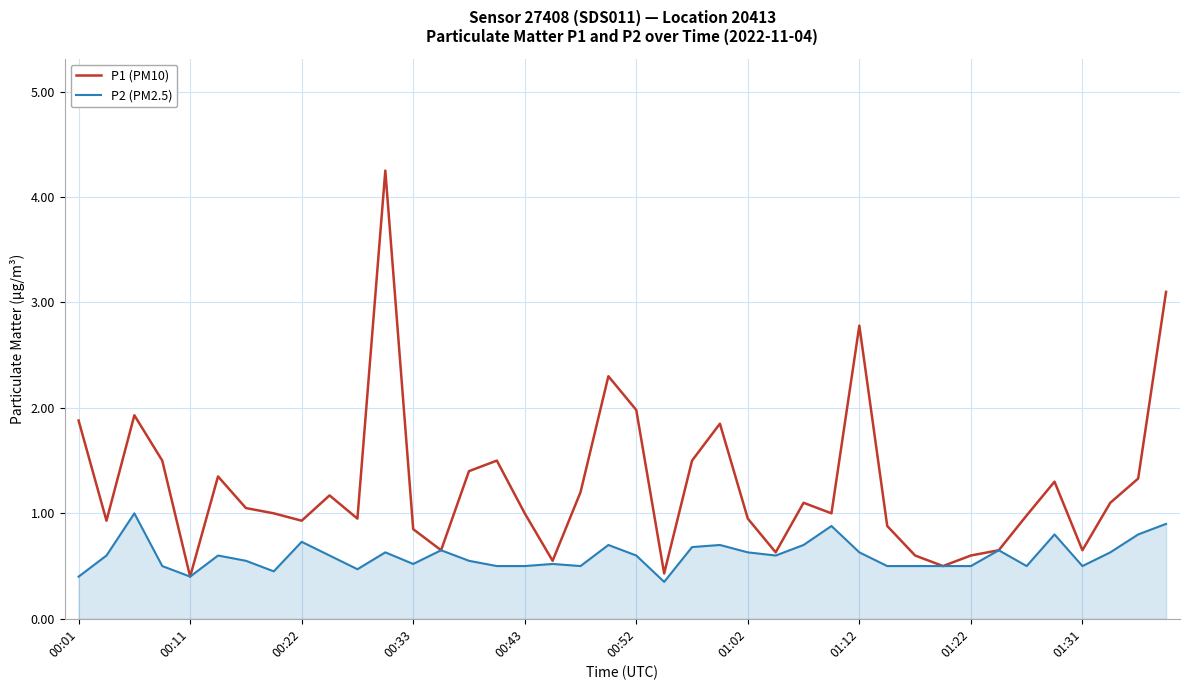

Which series has the widest spread of values?

P1 (PM10)